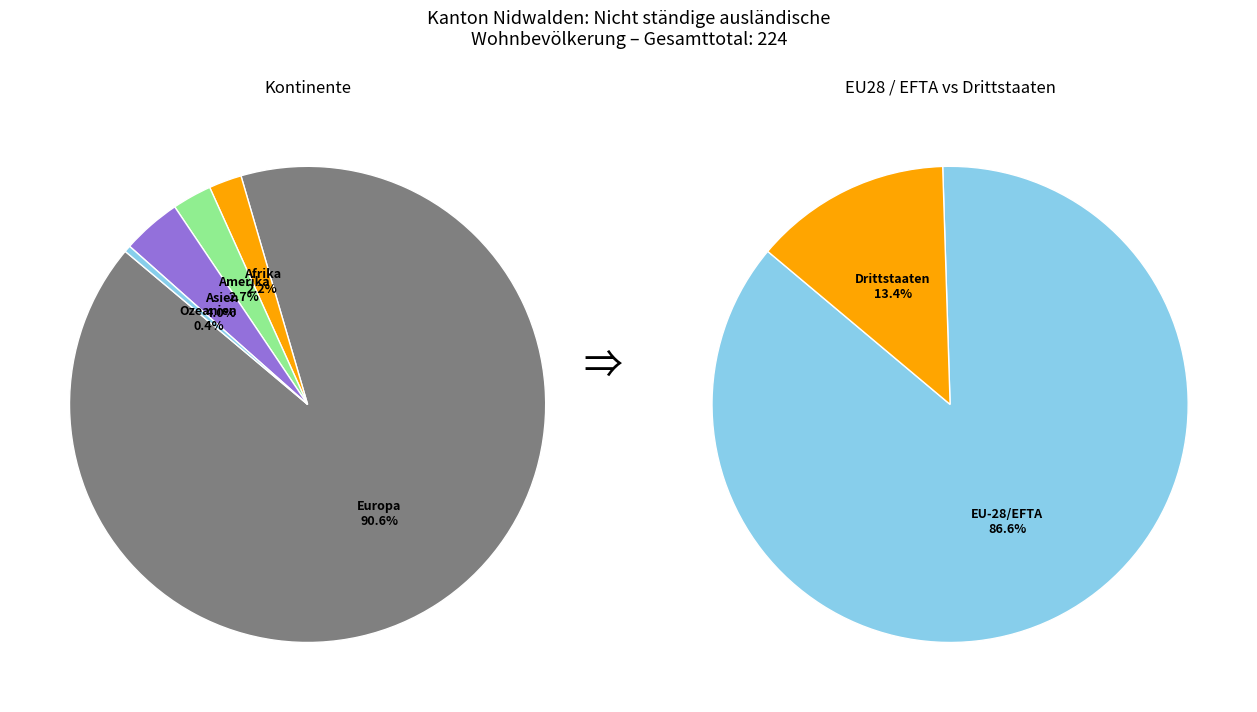

Is it true that Europa is 99% of the pie?

False